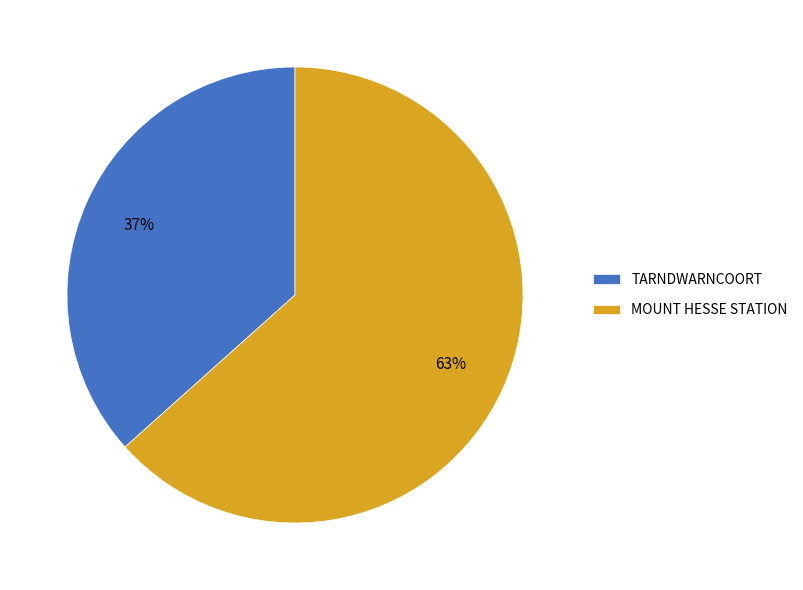

Rank the categories by value from highest to lowest.

MOUNT HESSE STATION, TARNDWARNCOORT